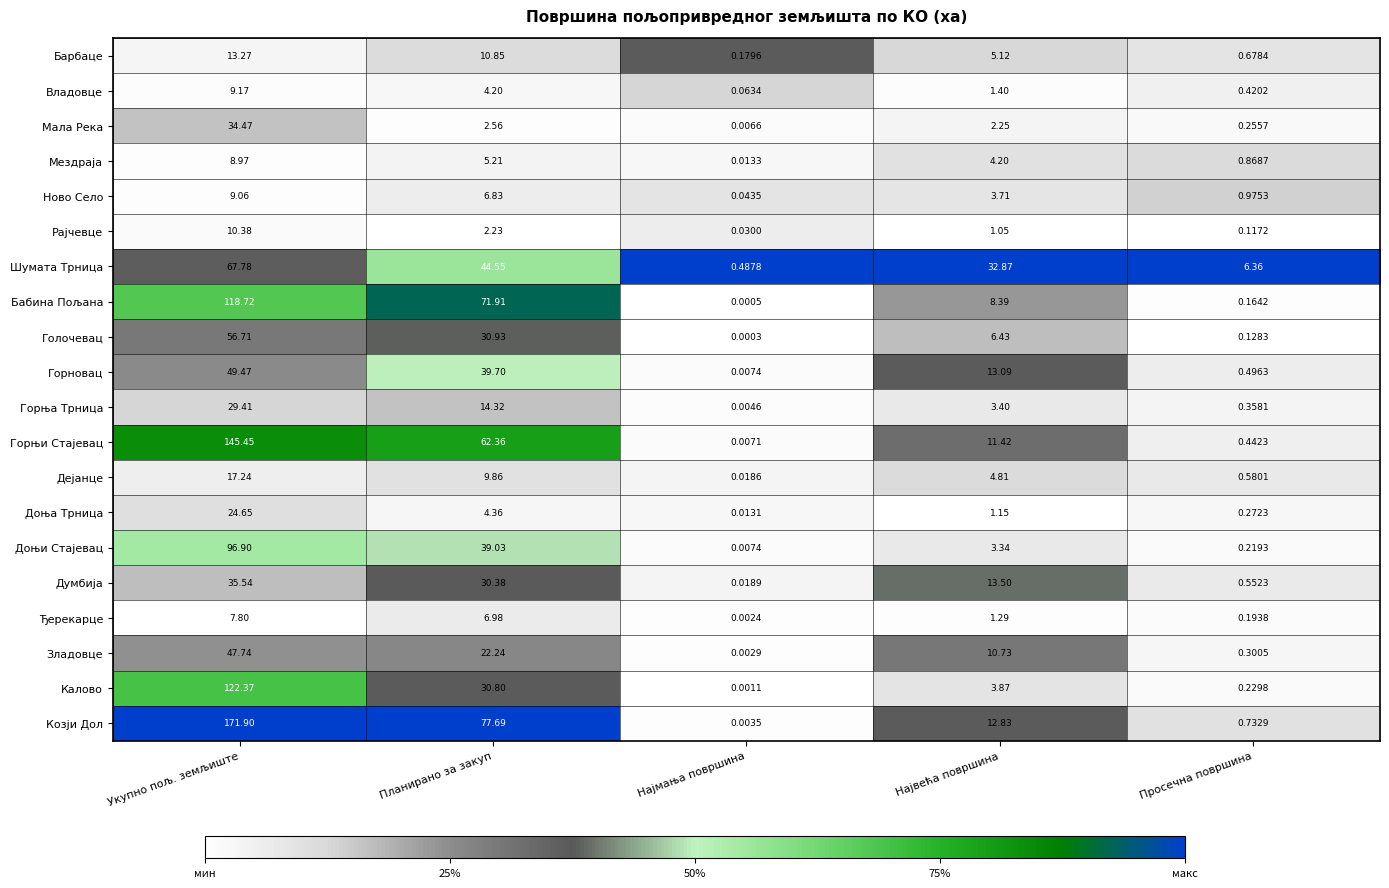

Which series changed the most between Укупно пољ. земљиште and Најмања површина?

Козји Дол